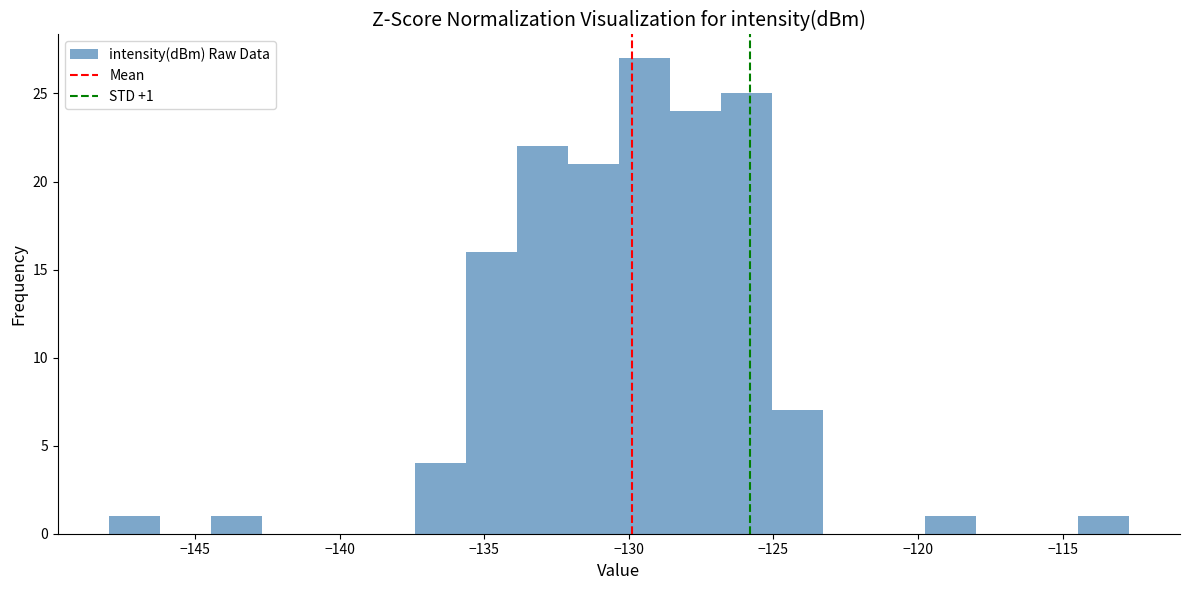

Around what value on the x-axis is the tallest bar? Give the approximate position of its centre, as read against the axis.

-129.5